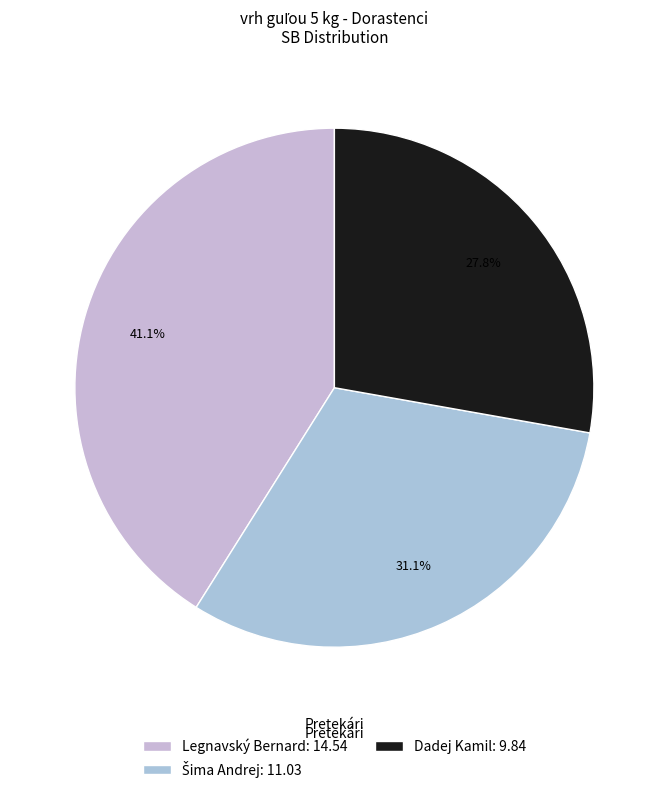

To the nearest percent, what is the average slice percentage?

33%